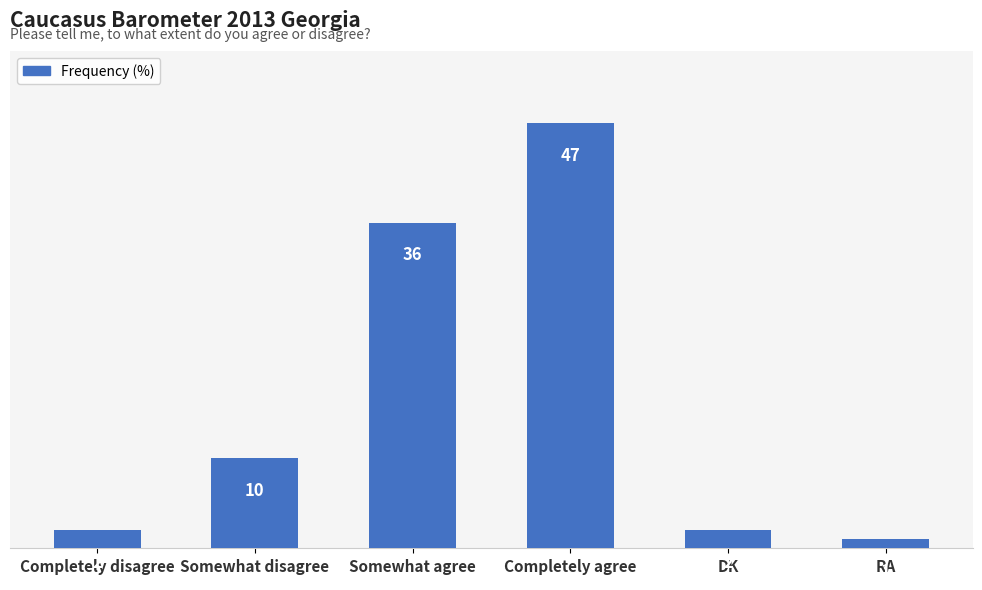

How many data points are less than 10?

3